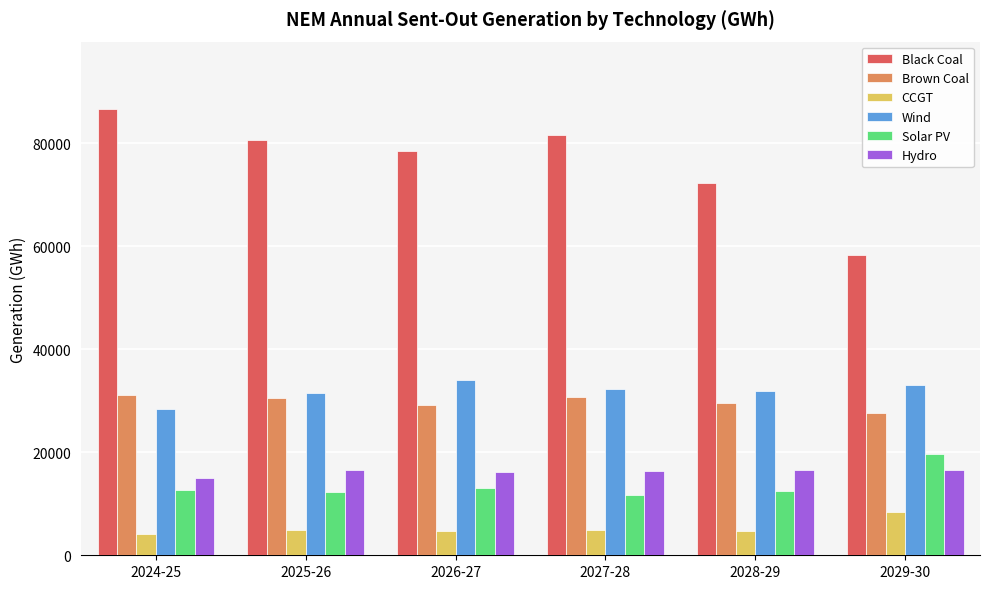

What is the total value across all series at 2025-26?

176368.1